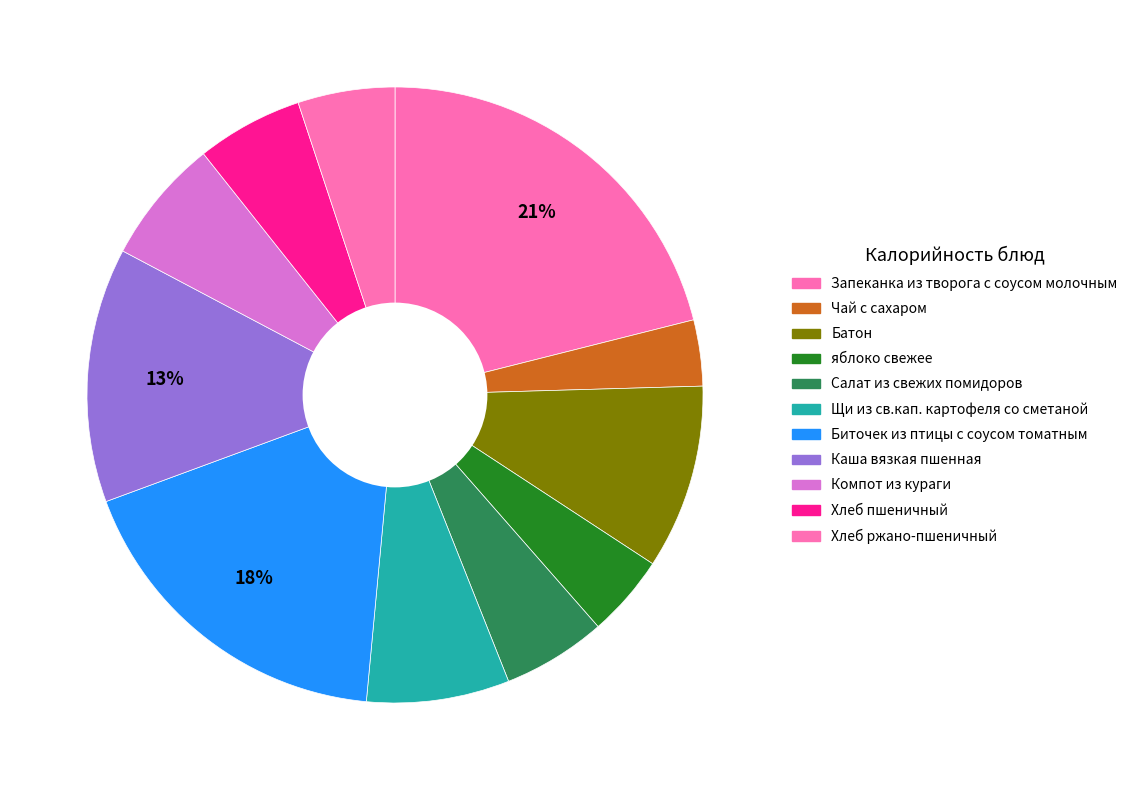

What percentage is the Батон slice, to the nearest percent?

10%